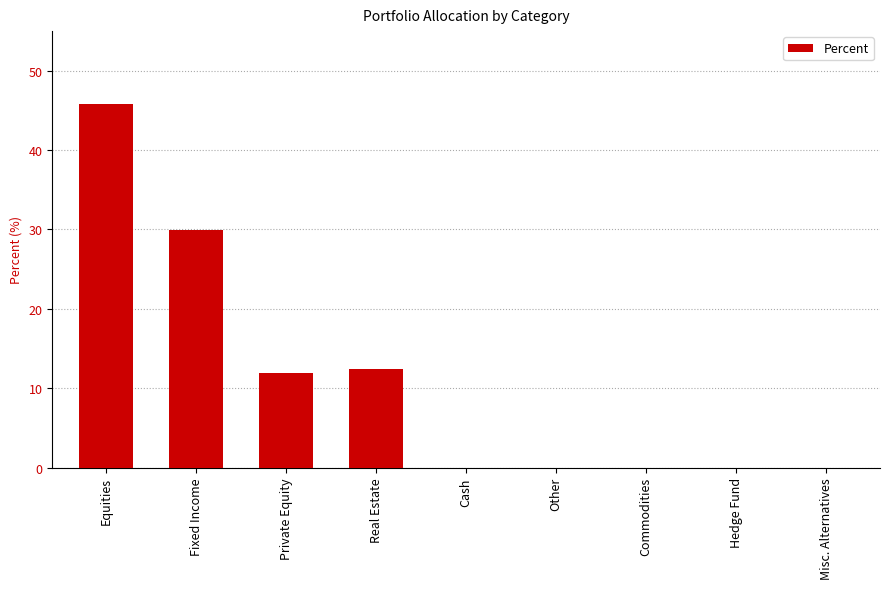

Which has a higher value, Cash or Private Equity?

Private Equity